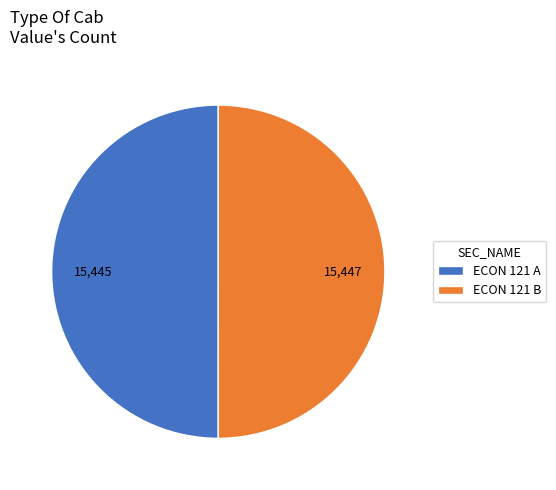

True or false: ECON 121 B accounts for 50% of the total.

True